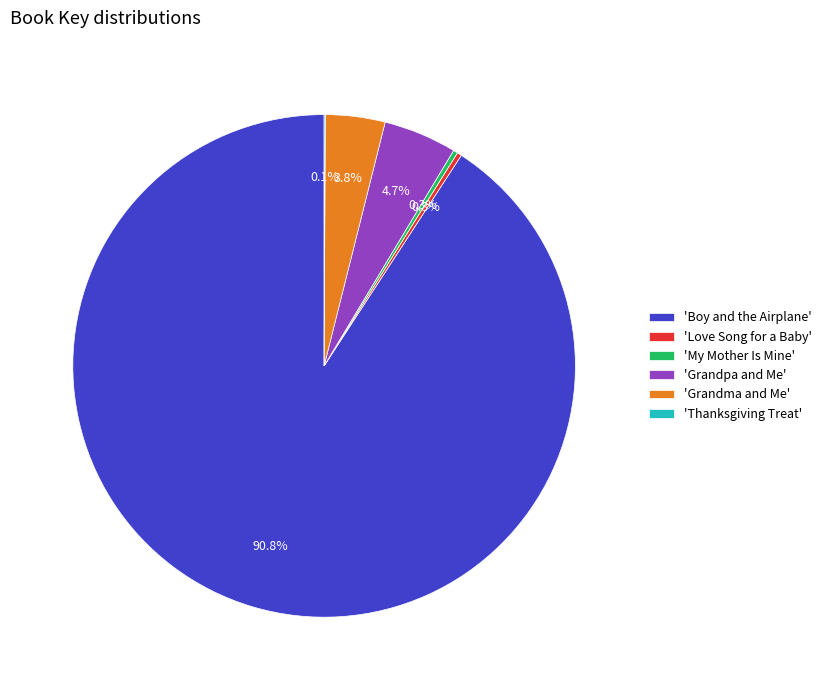

Which has a higher value, 'Grandpa and Me' or 'My Mother Is Mine'?

'Grandpa and Me'